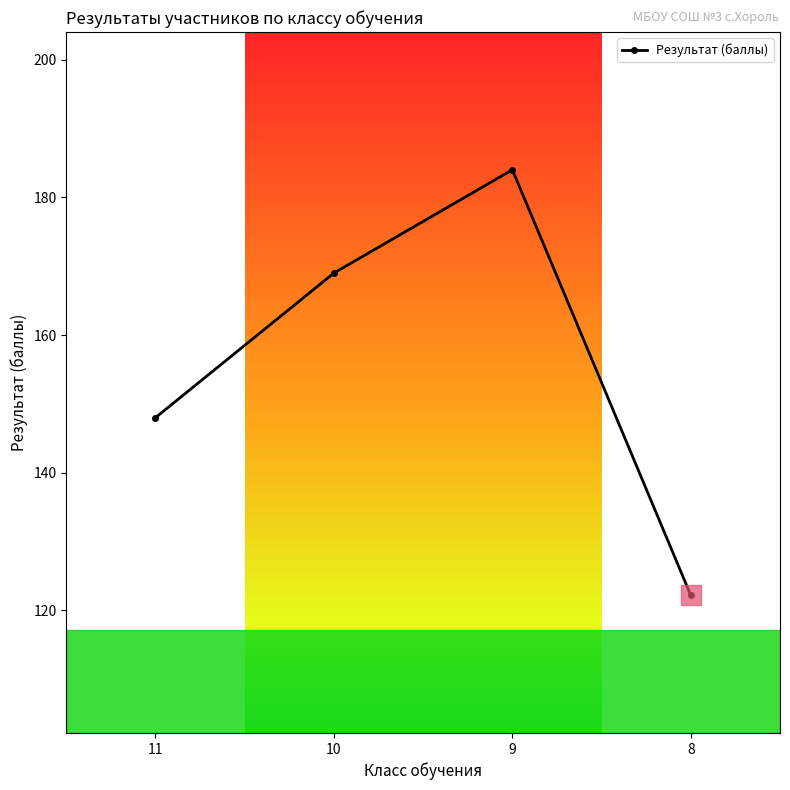

What is the difference between the maximum and second lowest values?

36.0